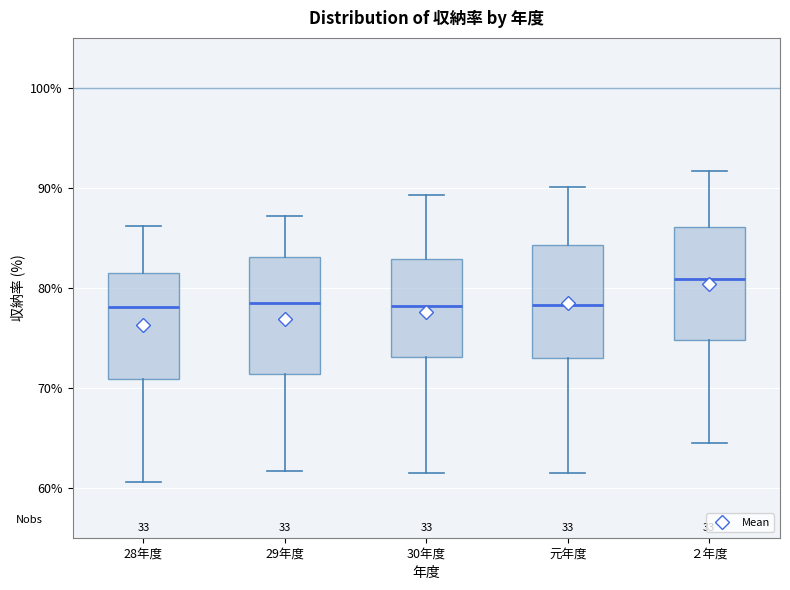

Reading left to right, read every box against the y-axis: the position of its median line, the range the box covers, and the ends of its whiskers. The values are not printed on the chart, so give them approximately, as read against the axis.

28年度: median 78, box 71 to 82, whiskers 61 to 86
29年度: median 78, box 71 to 83, whiskers 62 to 87
30年度: median 78, box 73 to 83, whiskers 61 to 89
元年度: median 78, box 73 to 84, whiskers 61 to 90
２年度: median 81, box 75 to 86, whiskers 65 to 92